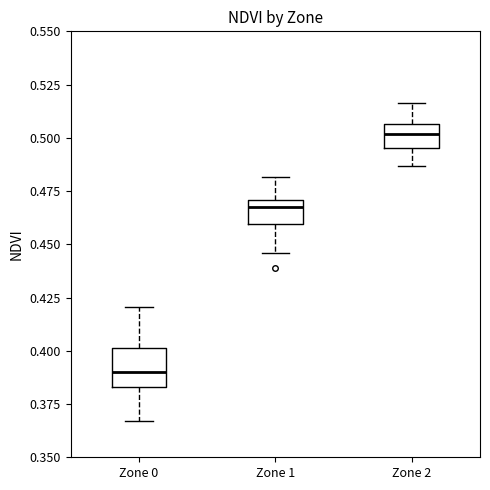

Which box has the highest median line?

Zone 2